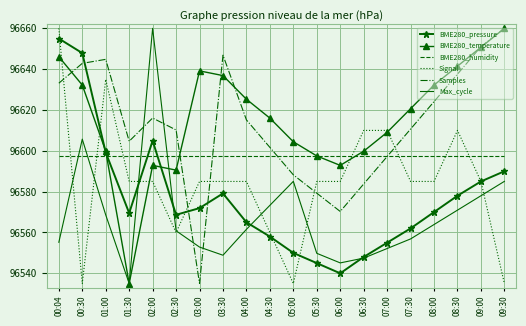

How many times do BME280_temperature and Signal cross each other?

5